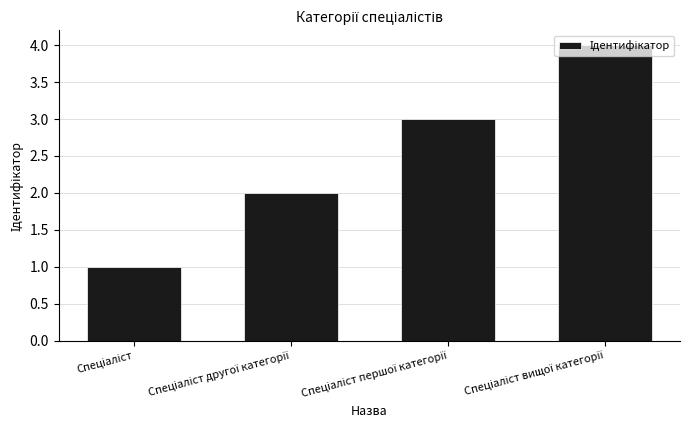

What is the value of the 3rd bar from the left?

3